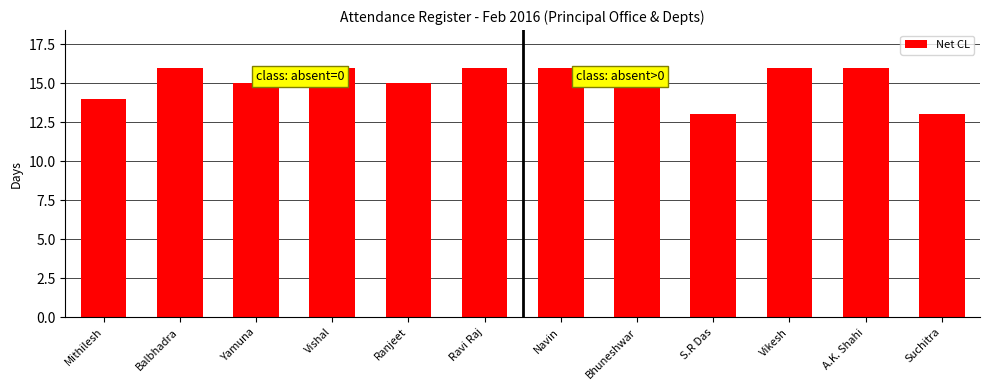

What is the greatest value displayed?

16